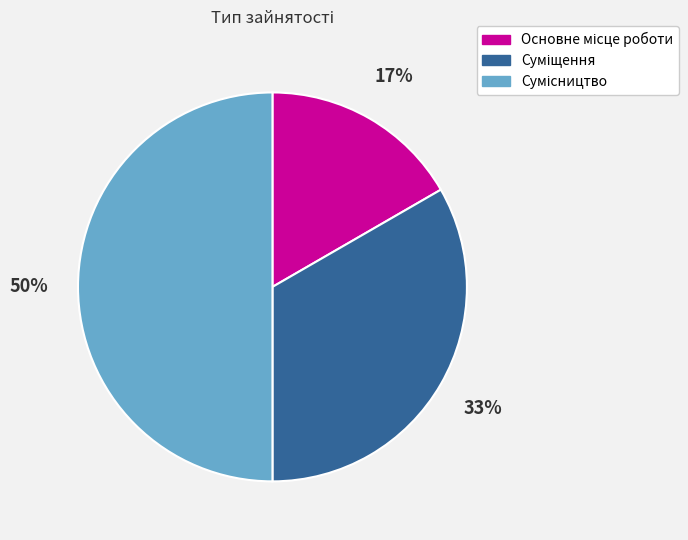

To the nearest percent, what is the average slice percentage?

33%